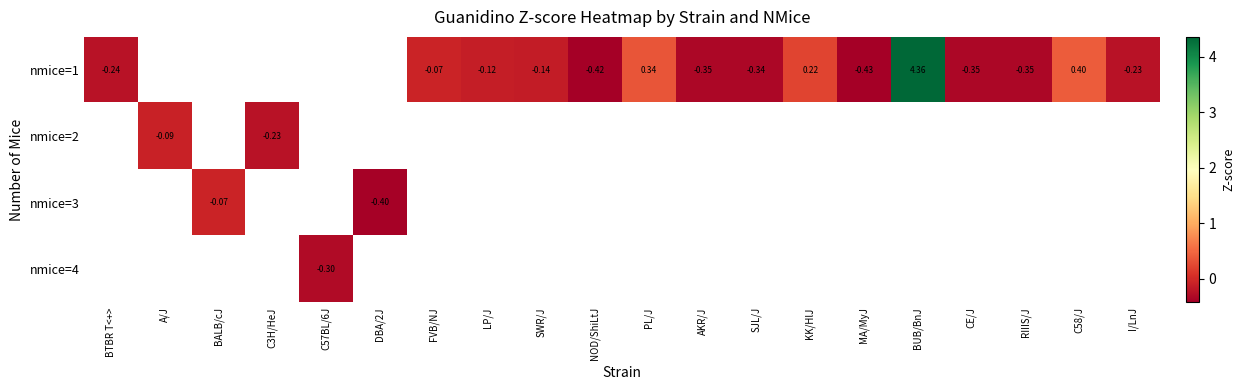

What is the minimum value for row_0?

-0.4